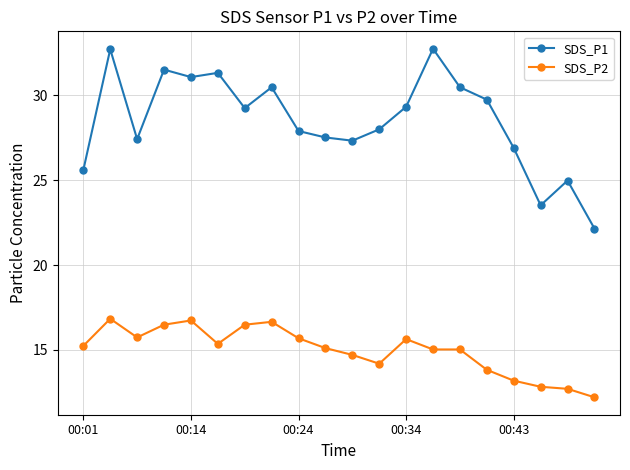

True or false: SDS_P2 and SDS_P1 intersect in this chart.

False